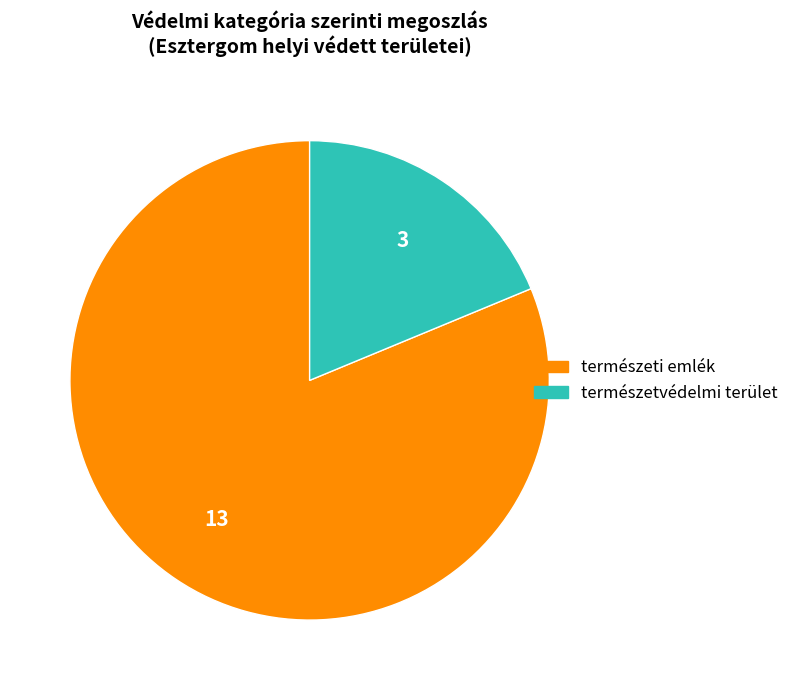

Which category has the smallest portion of the pie?

természetvédelmi terület